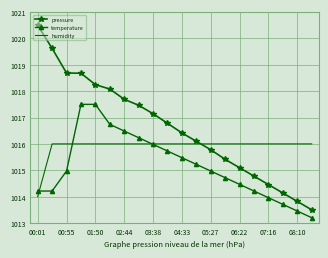

Rank the series by their maximum value, from lowest to highest.

humidity, temperature, pressure